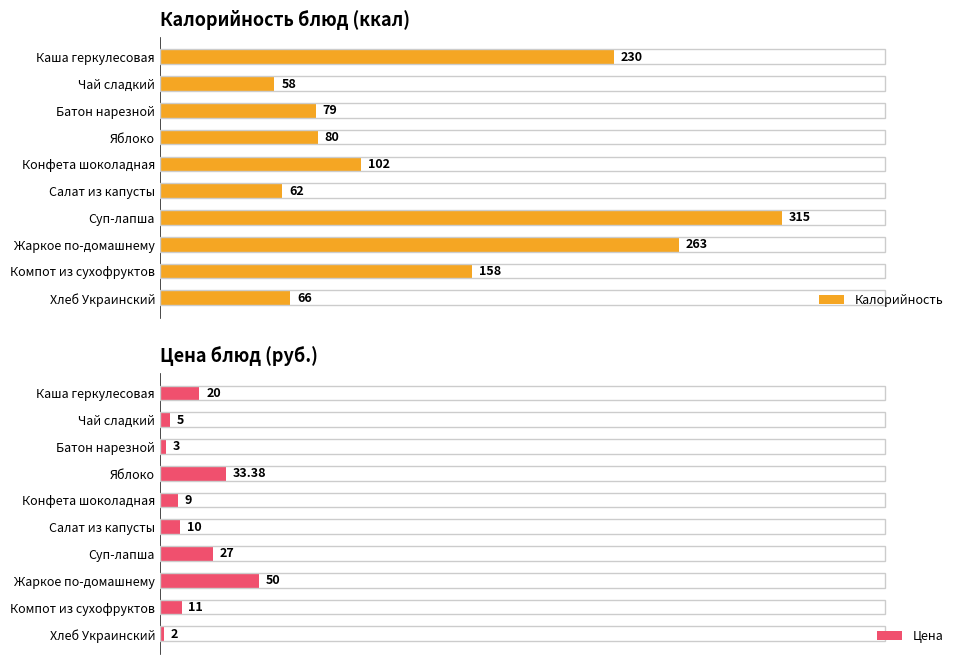

Rank the categories by Калорийность value from highest to lowest.

Суп-лапша, Жаркое по-домашнему, Каша геркулесовая, Компот из сухофруктов, Конфета шоколадная, Яблоко, Батон нарезной, Хлеб Украинский, Салат из капусты, Чай сладкий